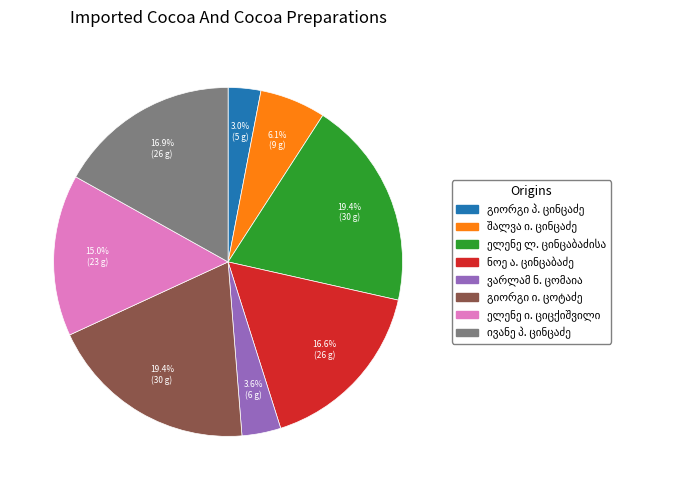

Is there any slice that represents more than half of the pie?

No